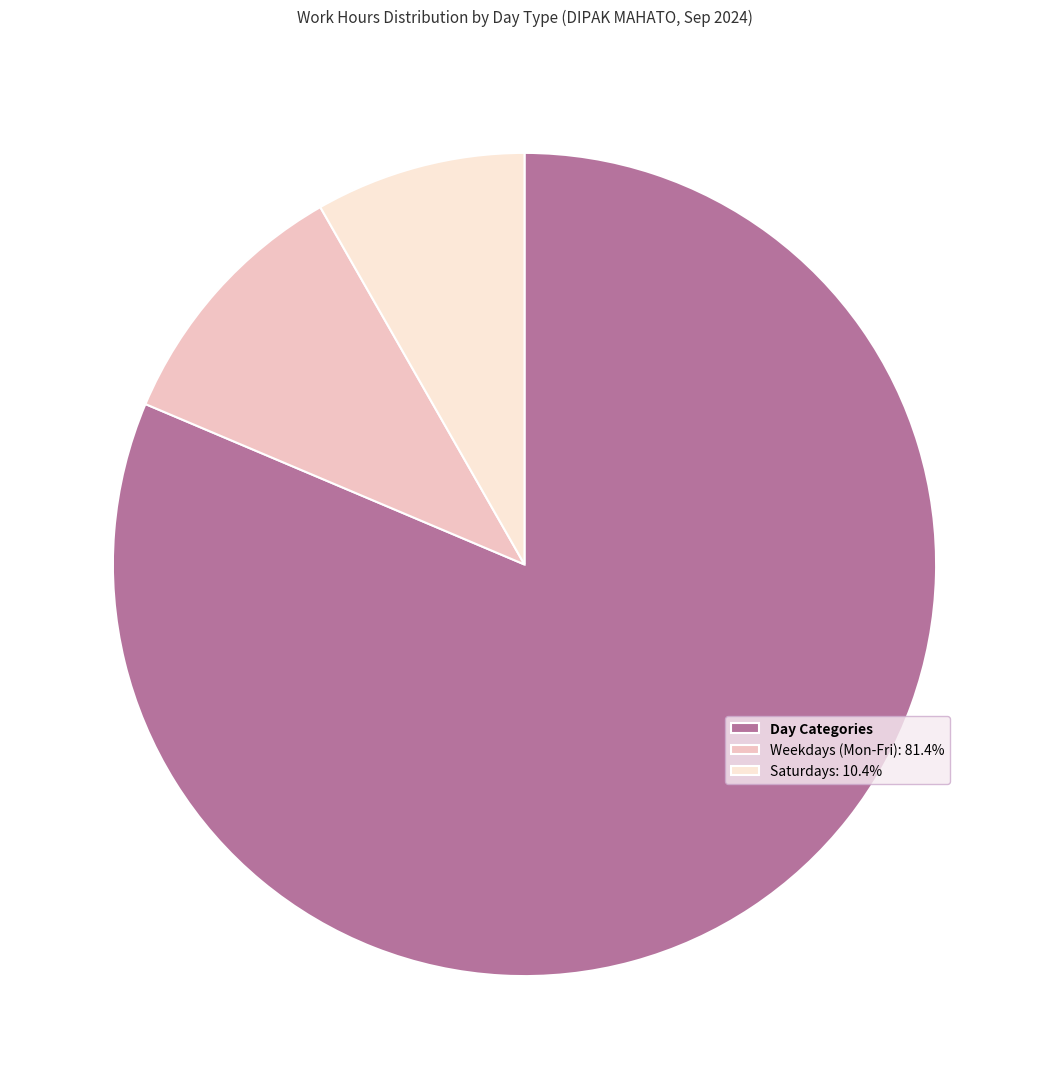

Count the number of slices in the pie.

3